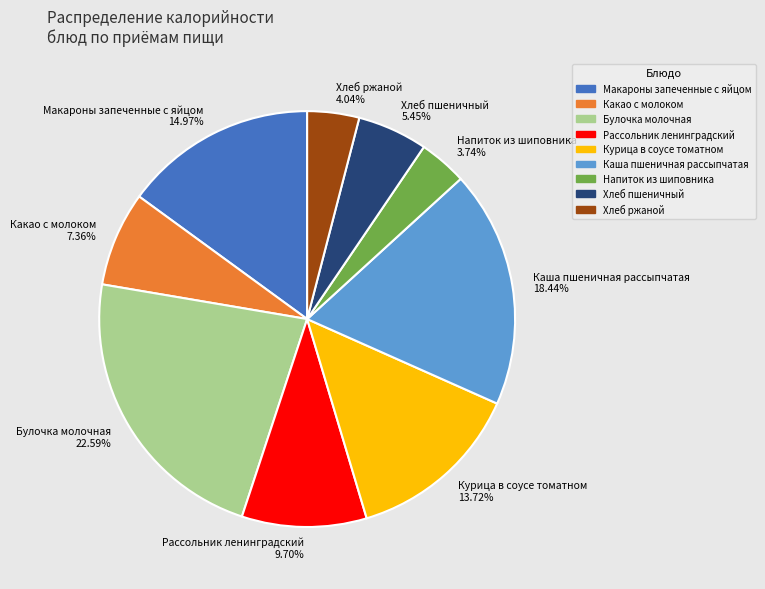

To the nearest percent, what is the difference between the largest and smallest slice percentages?

19%